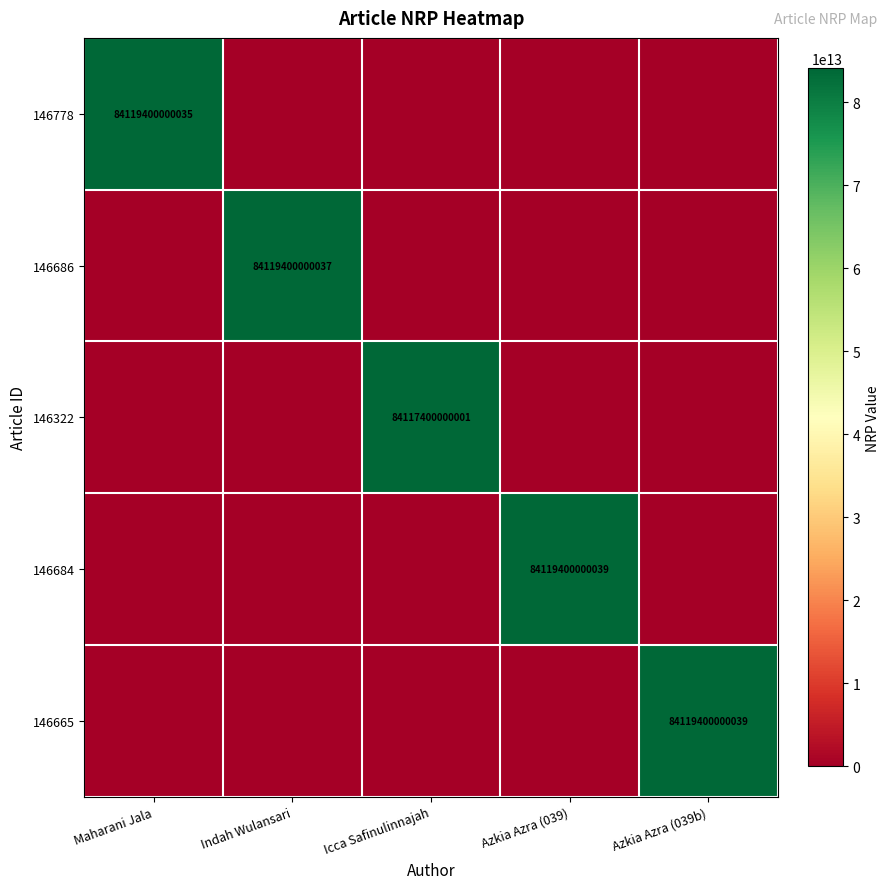

The value of 146778 at Maharani Jala is 110226006701797. True or false?

False